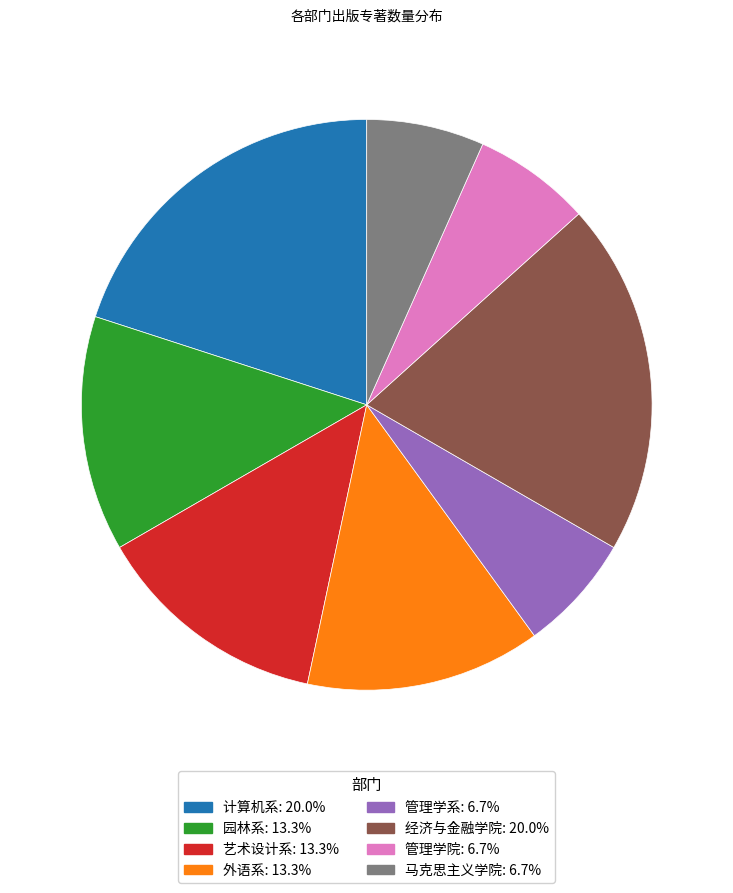

Do 园林系 and 管理学系 together represent more than half of the pie?

No